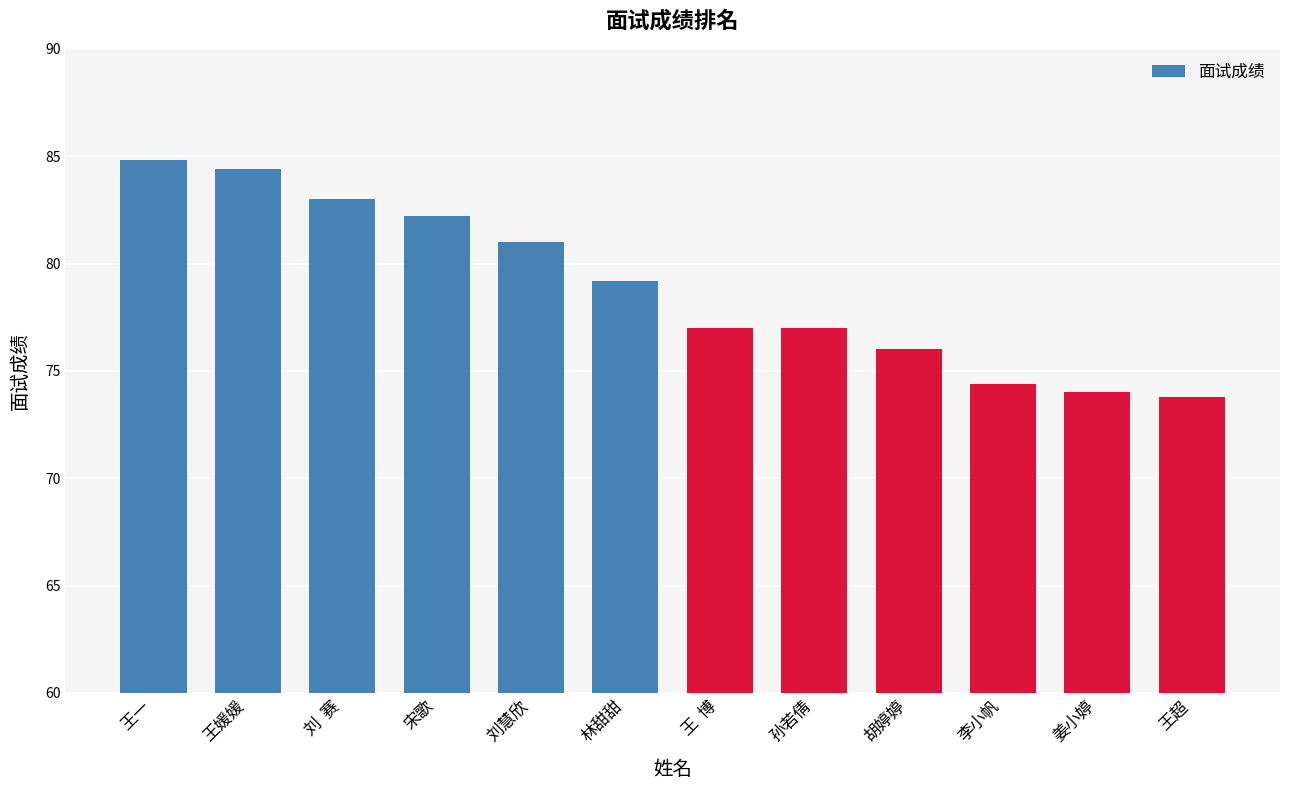

What is the value of the 1st bar from the left?

84.8